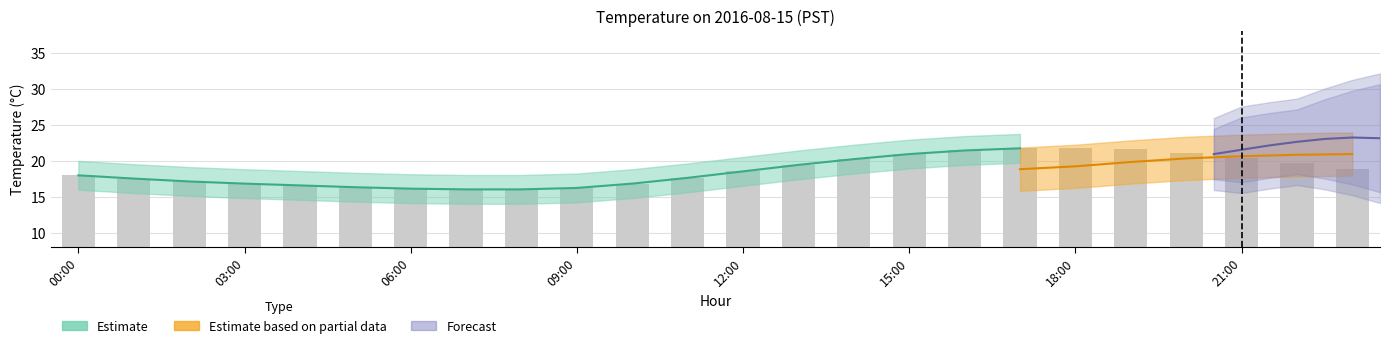

True or false: the data shows 26.6 at 03:00.

False